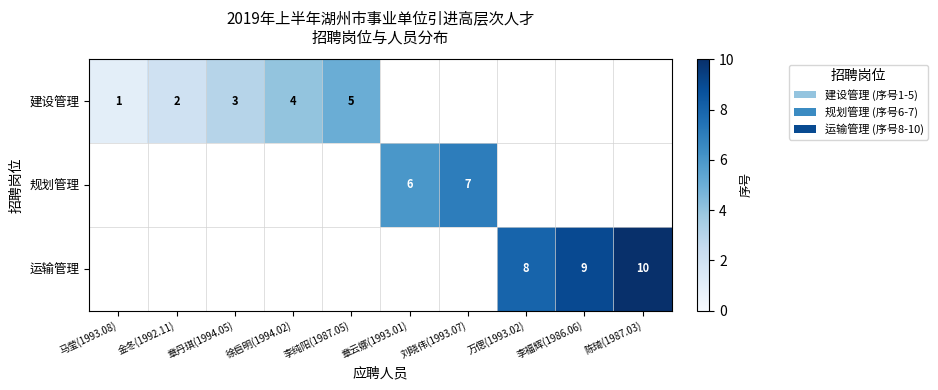

Is it true that 运输管理 equals 12 at 李福辉(1986.06)?

False